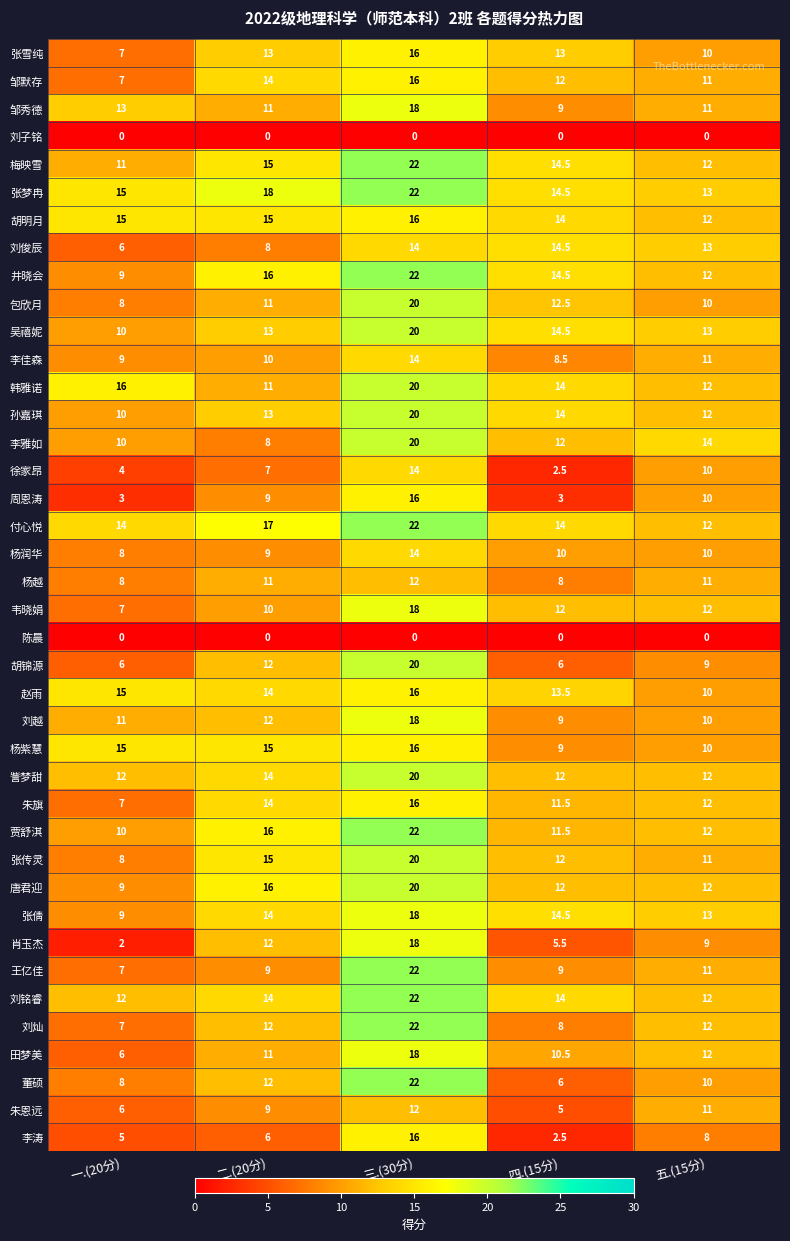

What is the difference between the 周恩涛 values at 三.(30分) and 二.(20分)?

7.0